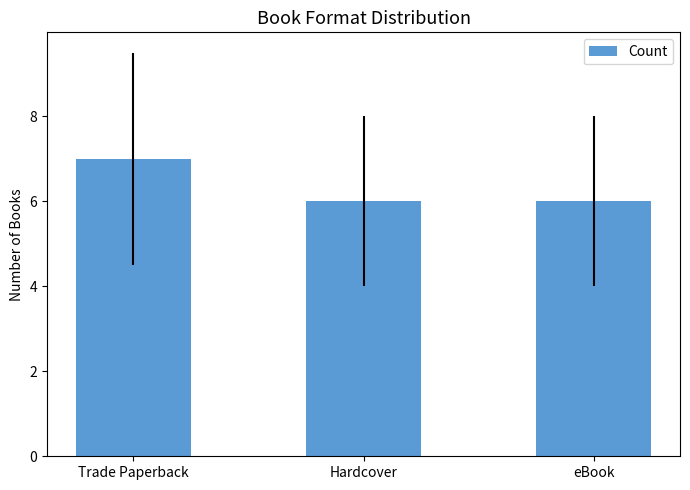

Approximately how many times larger is the value at Trade Paperback compared to eBook?

1.2